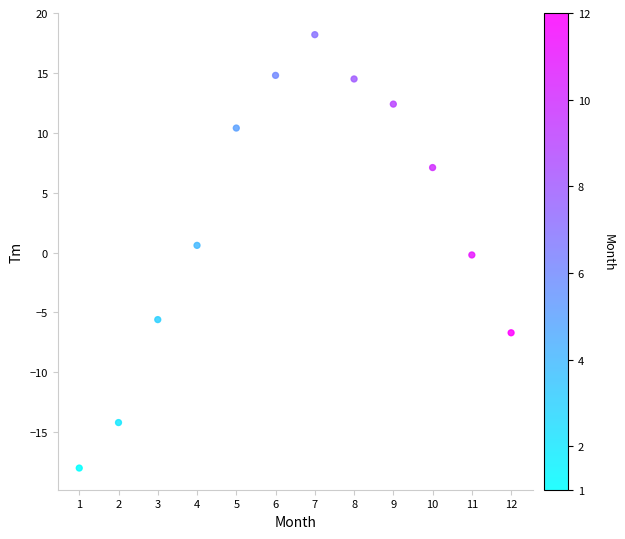

What is the range of Y values (max minus min)?

36.2